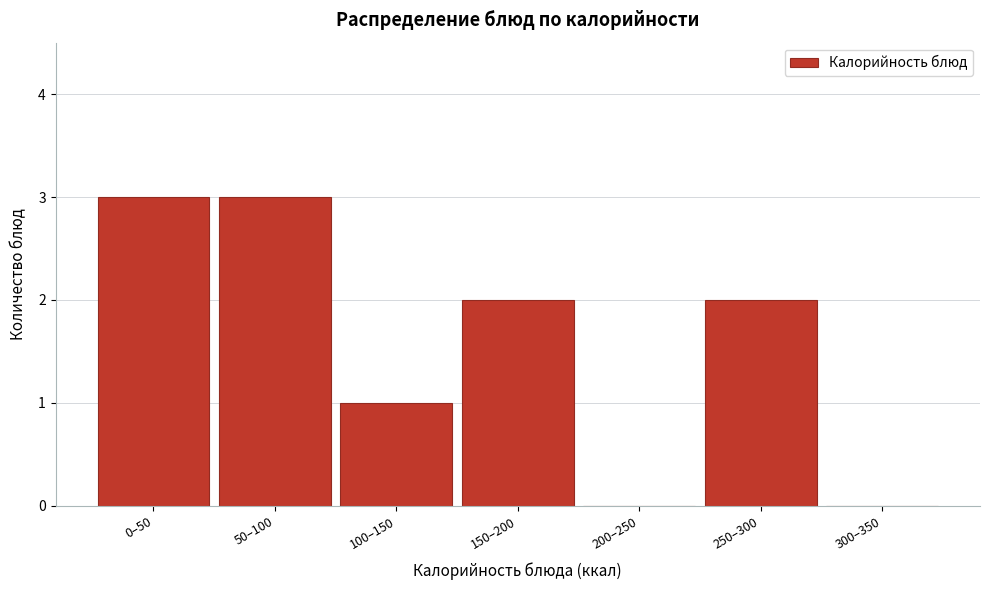

Reading left to right, what are all the values shown in this chart?

0–50=3	50–100=3	100–150=1	150–200=2	200–250=0	250–300=2	300–350=0